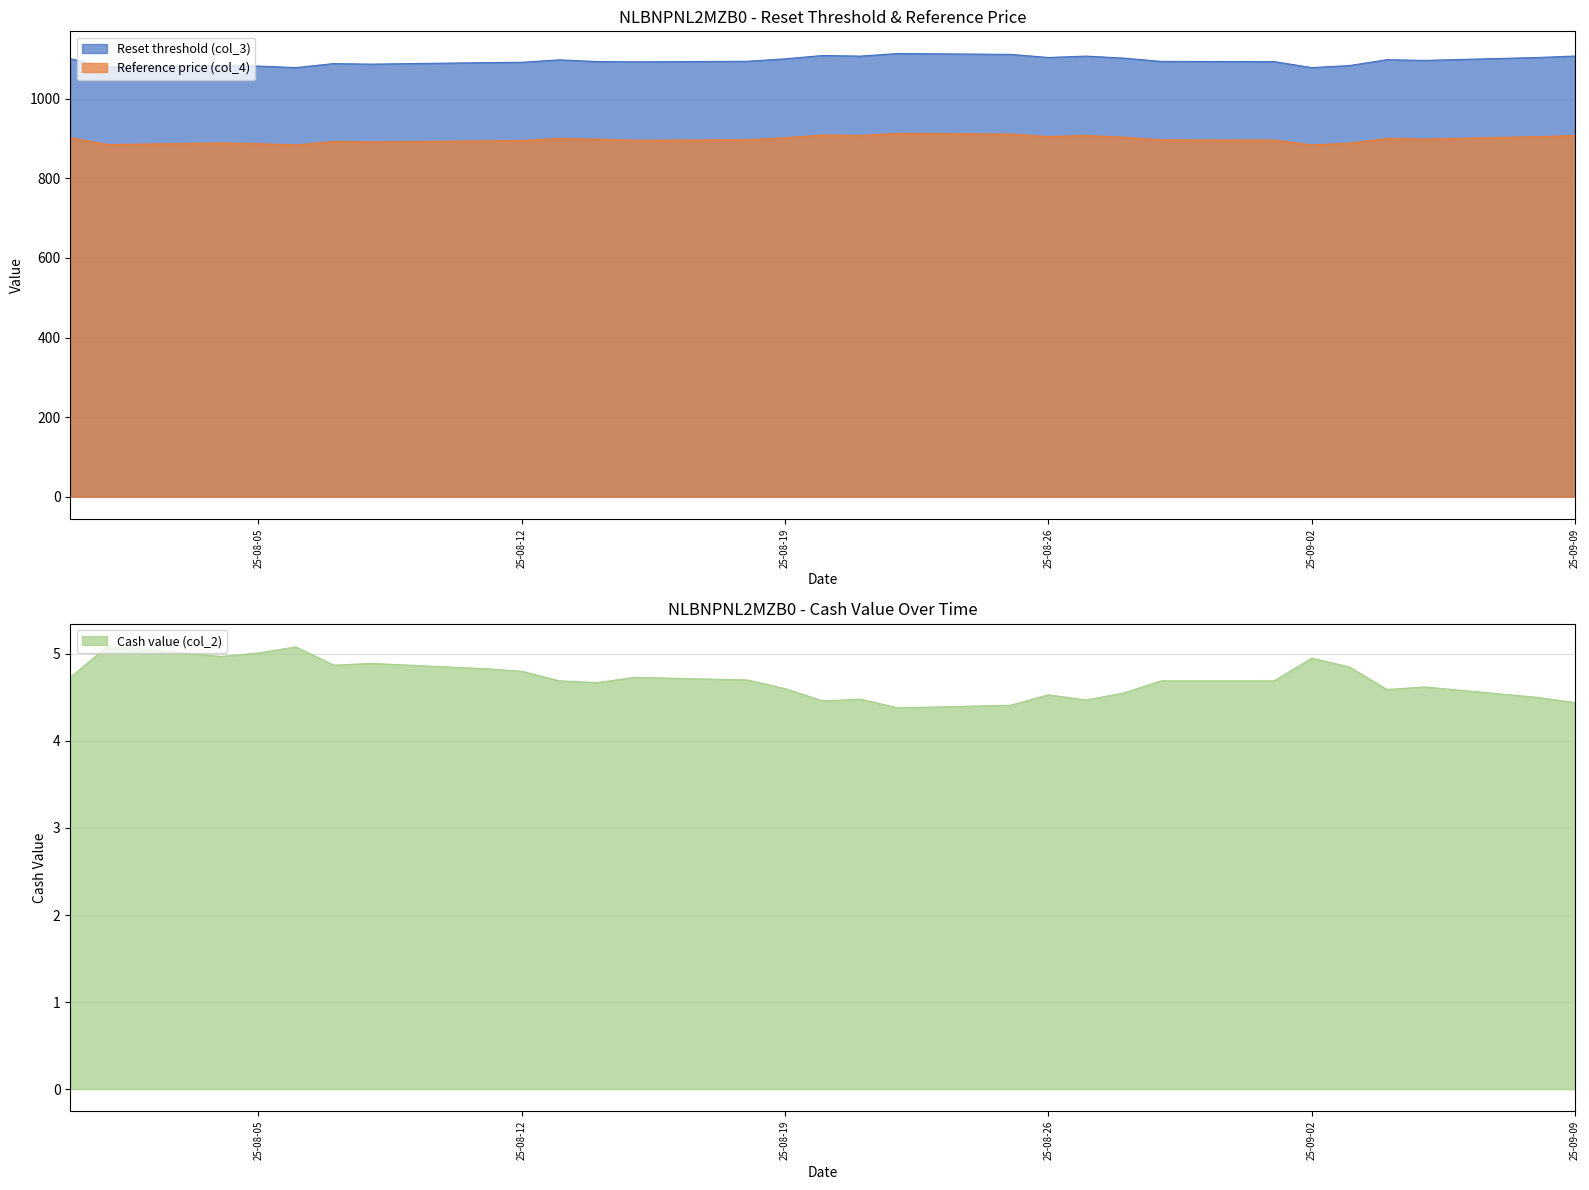

True or false: Reset threshold (col_3) and Reference price (col_4) cross at least once.

False